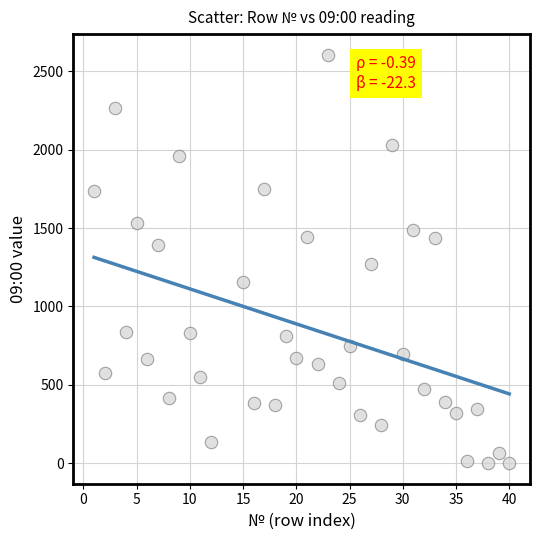

What is the range of Y values (max minus min)?

2606.4